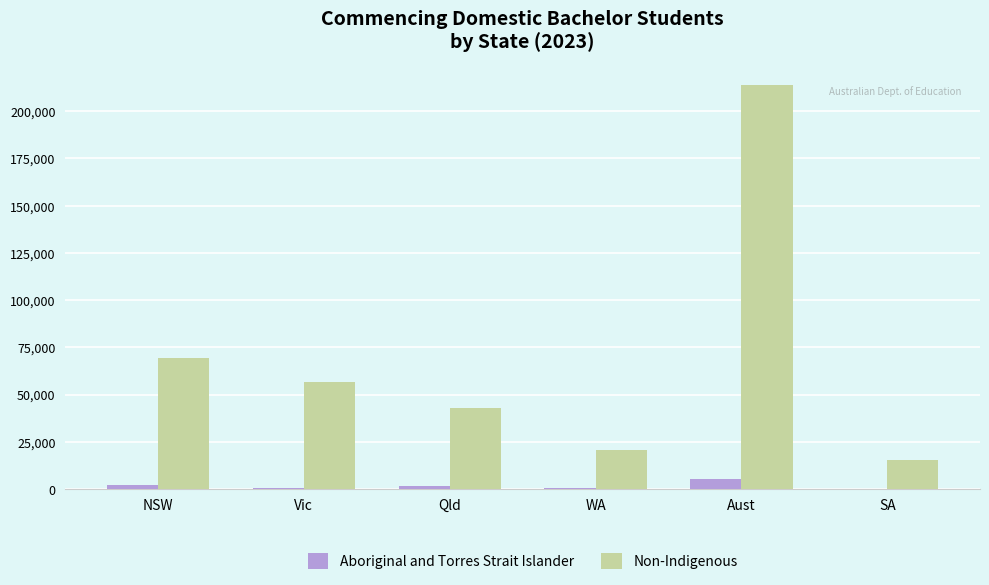

How many data points does each series have?

6